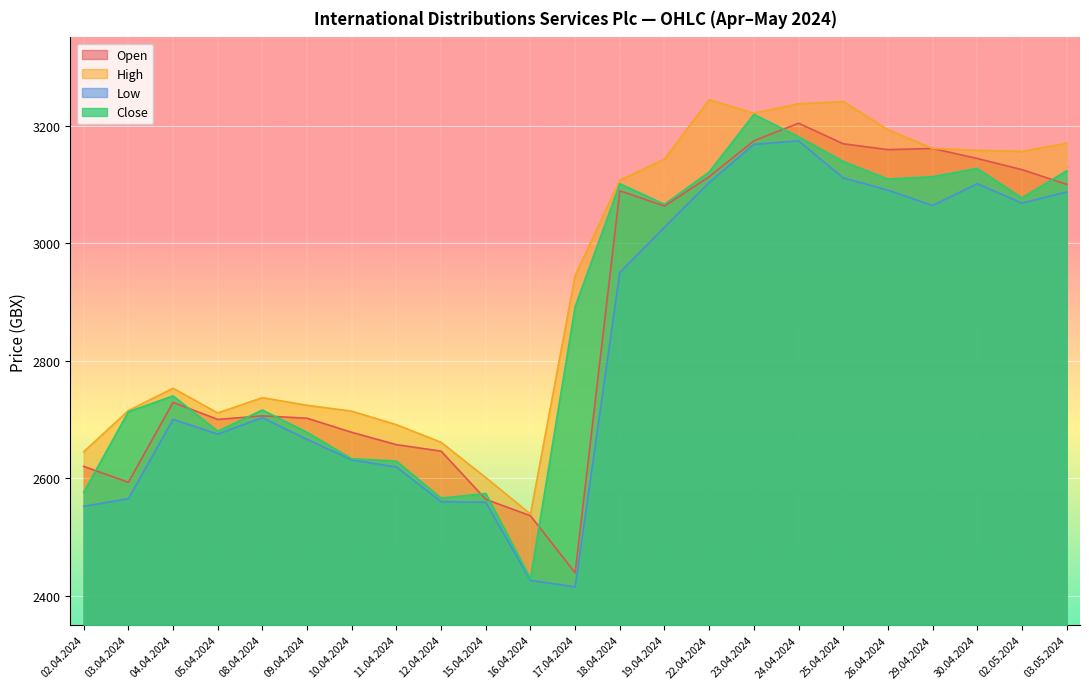

Is the value of Open at 30.04.2024 greater than the value of Low at 23.04.2024?

No